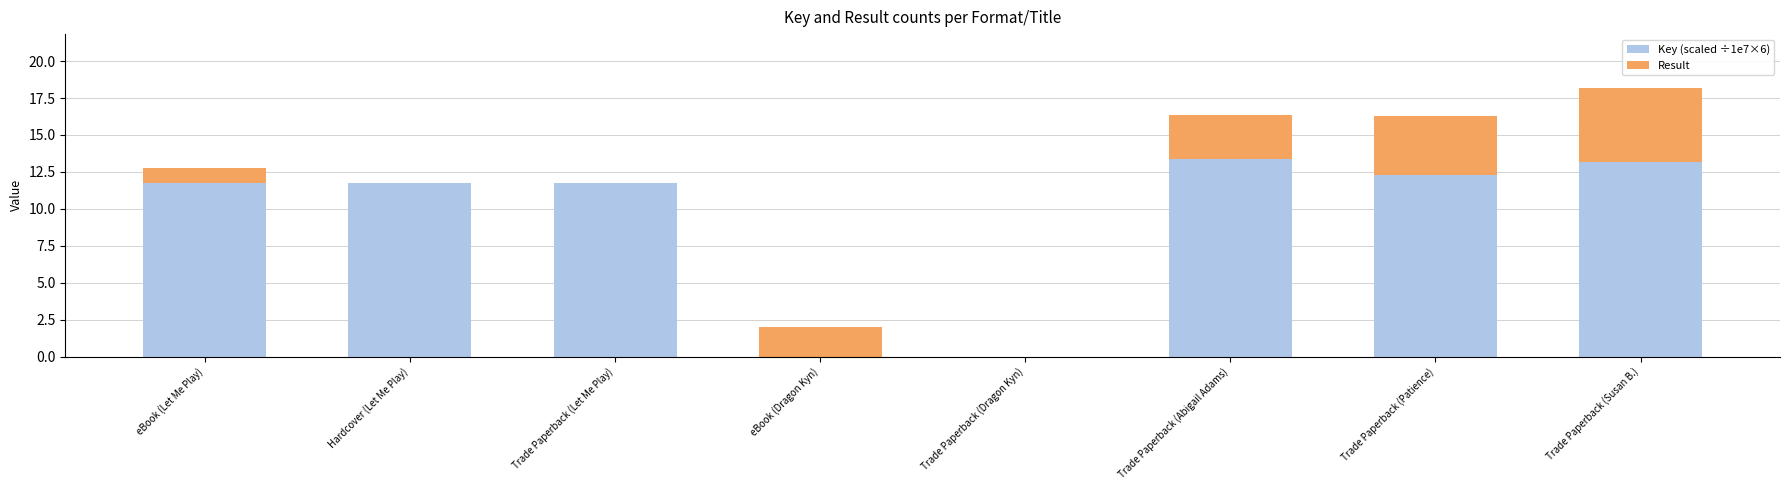

The Key (scaled ÷1e7×6) series shows 17.9 at Trade Paperback (Let Me Play). True or false?

False